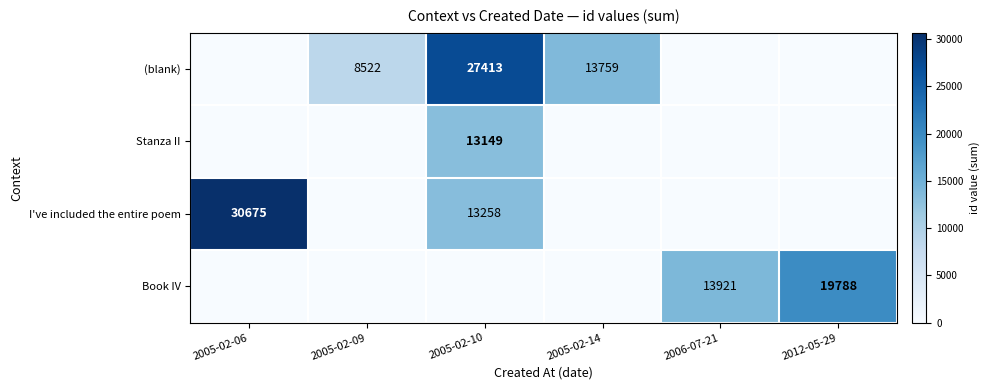

Is it true that (blank) equals 5212 at 2005-02-09?

False